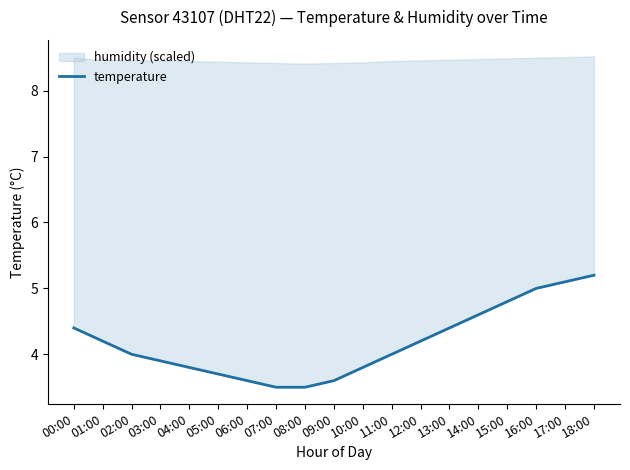

What is the label of the 18th point from the left?

17:00